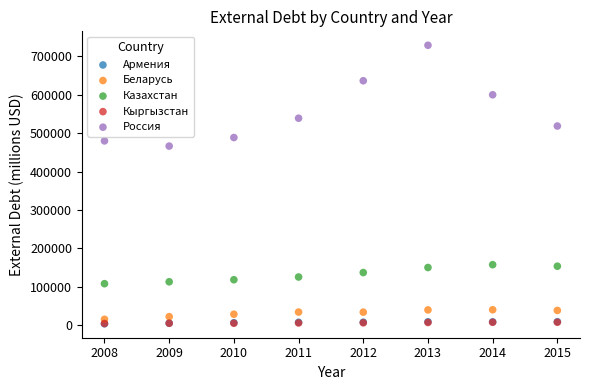

Which series has the largest Y range (max minus min)?

Россия